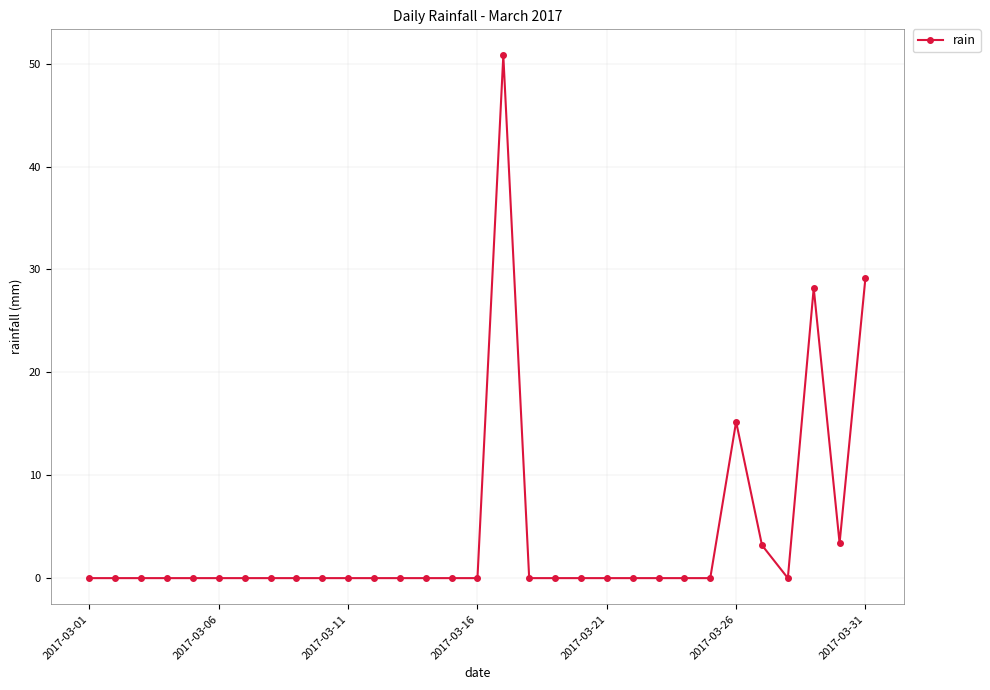

What is the greatest value displayed?

50.8